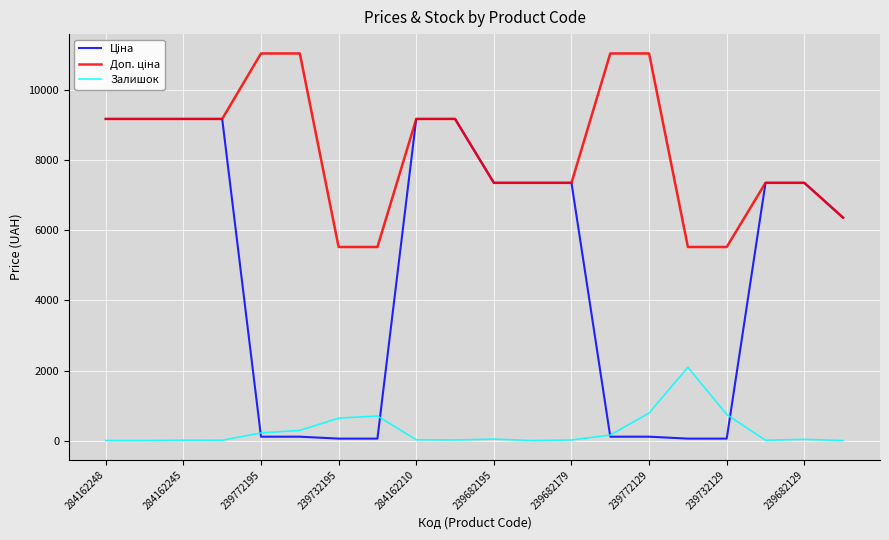

What is the maximum value shown in the chart?

11055.0